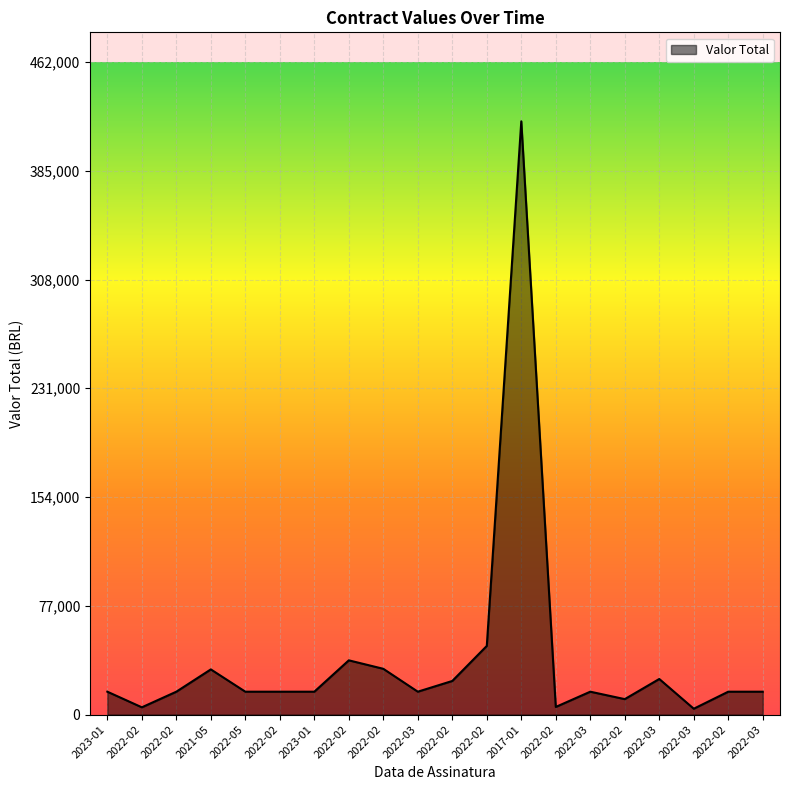

What is the sum of all values?

791787.9